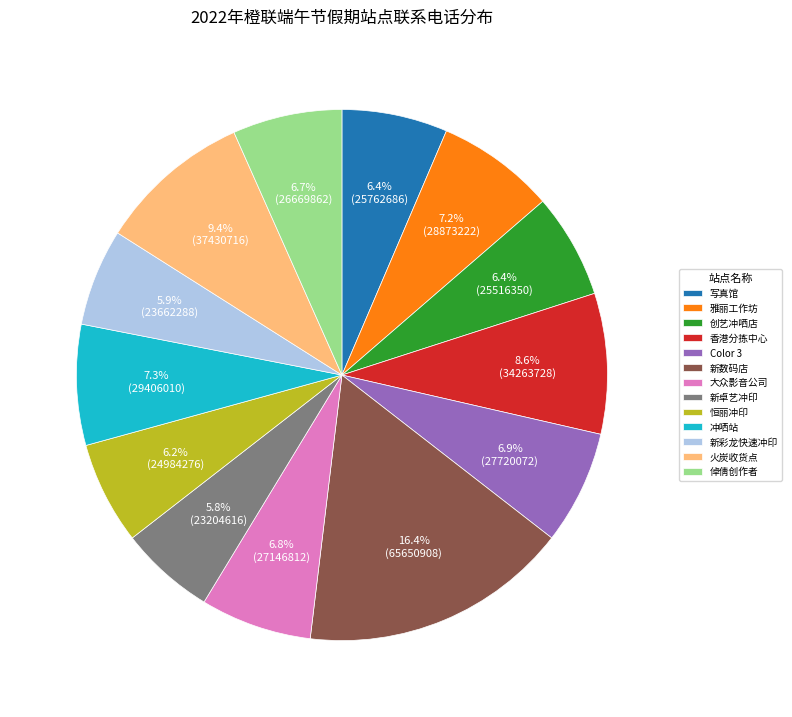

What is the largest slice in the pie chart?

新数码店